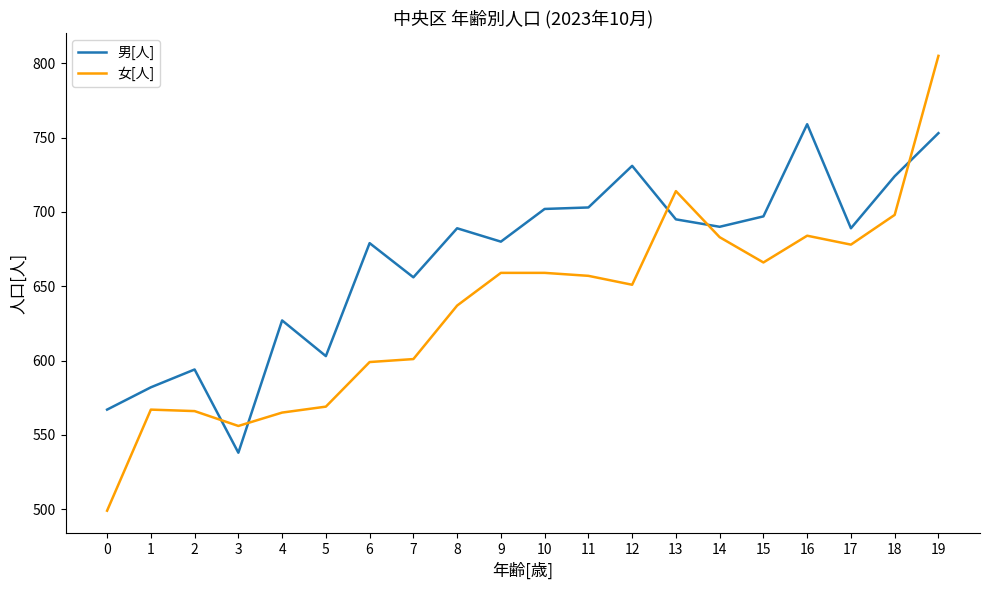

What is the difference between the 女[人] values at 14 and 9?

24